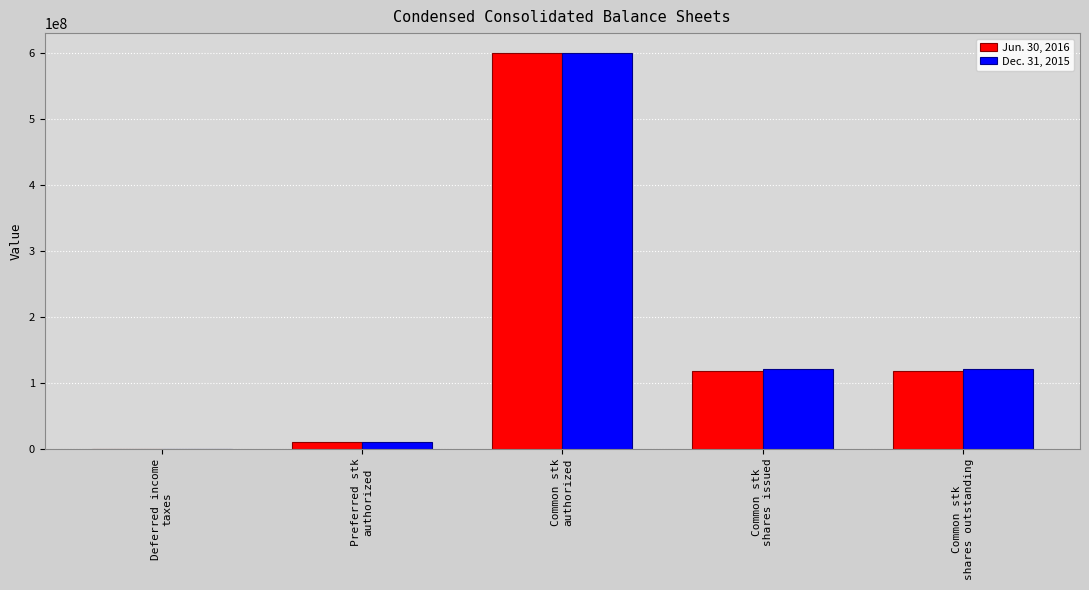

Read the Dec. 31, 2015 value at Common stk
shares outstanding, to the nearest 50.

121286150